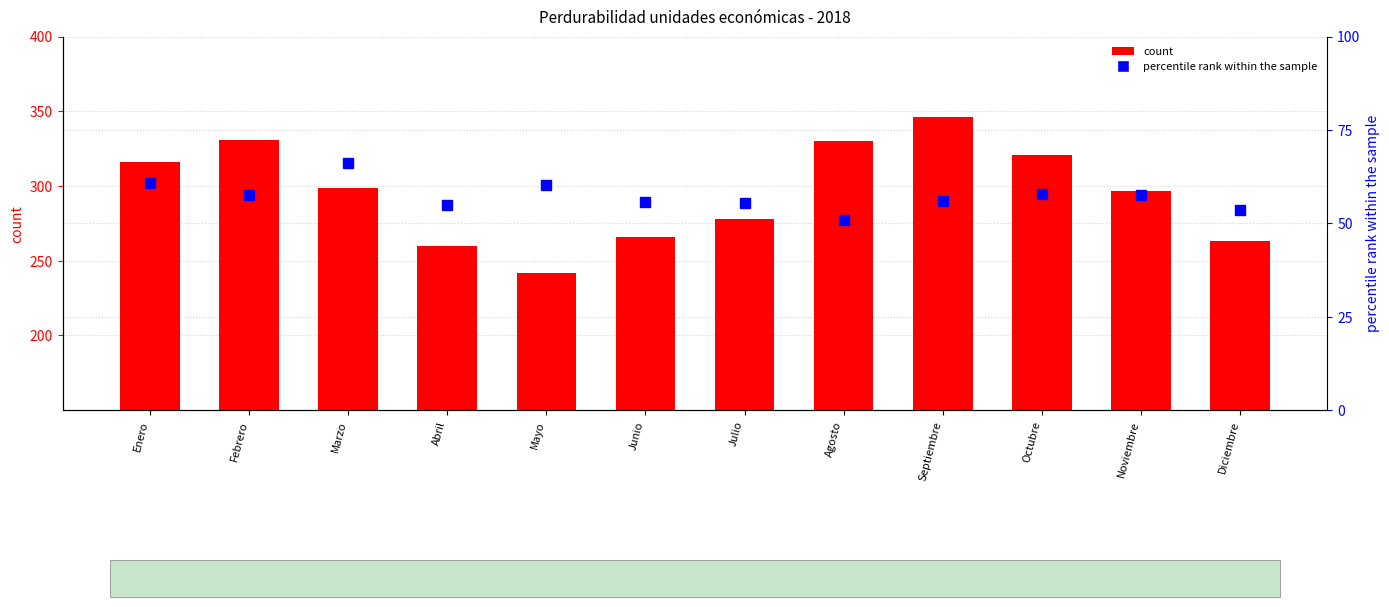

How many data points does each series have?

12